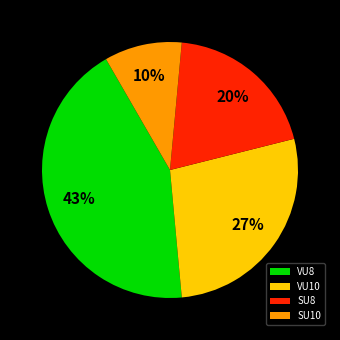

The SU8 slice represents 20% of the pie. True or false?

True